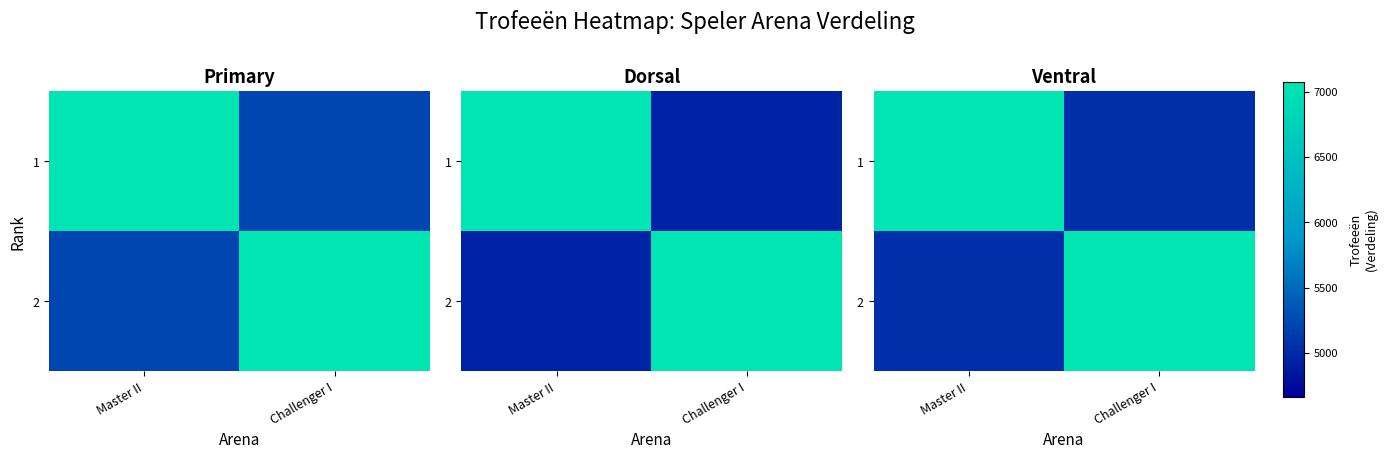

At how many categories does at least one series exceed 5717?

2